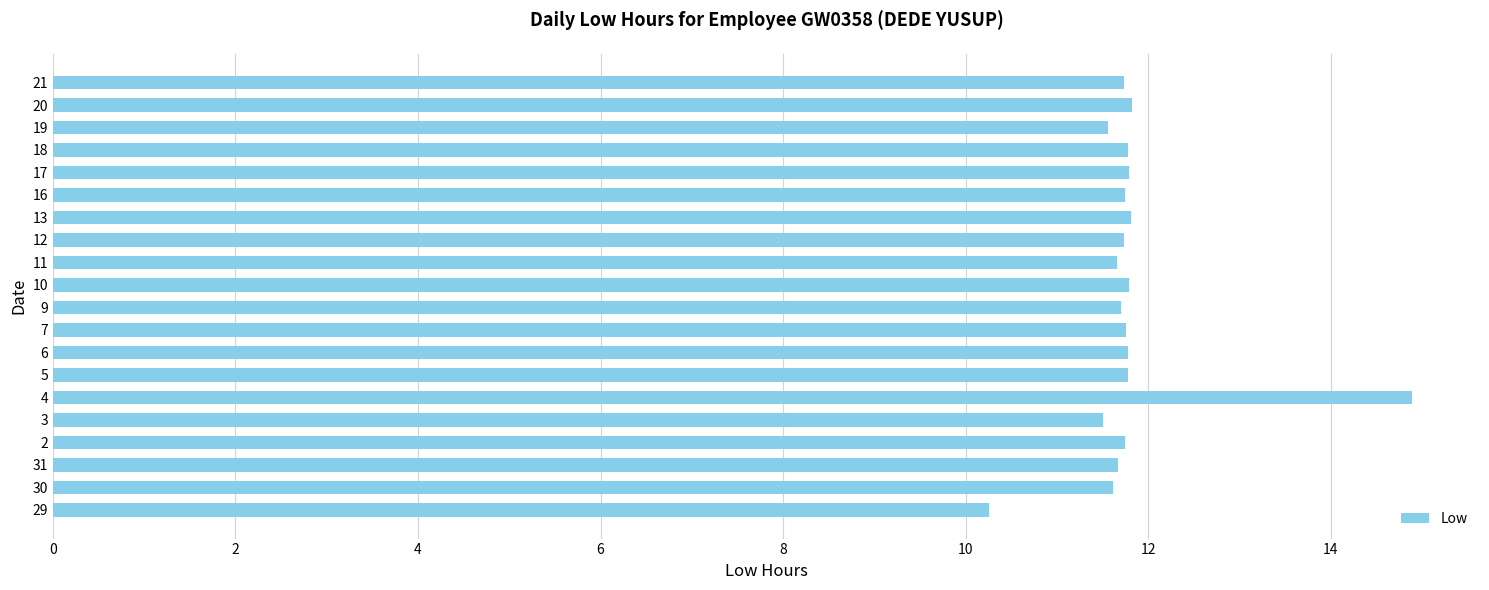

What is the difference between the maximum and second lowest values?

3.4